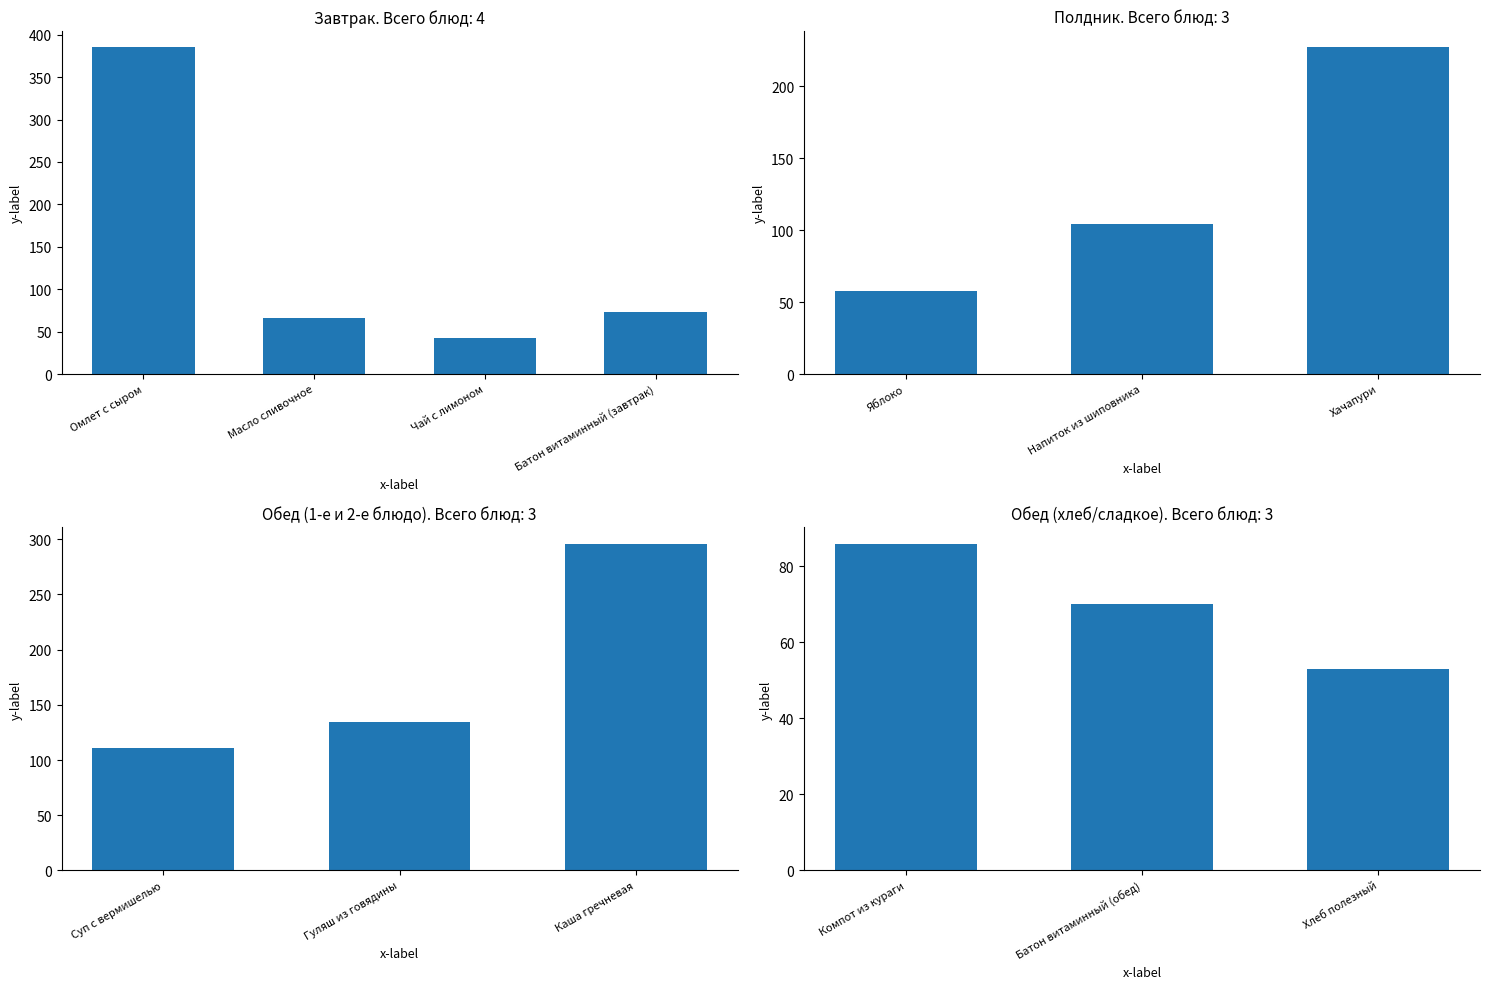

What is the difference between the maximum and minimum values?

33